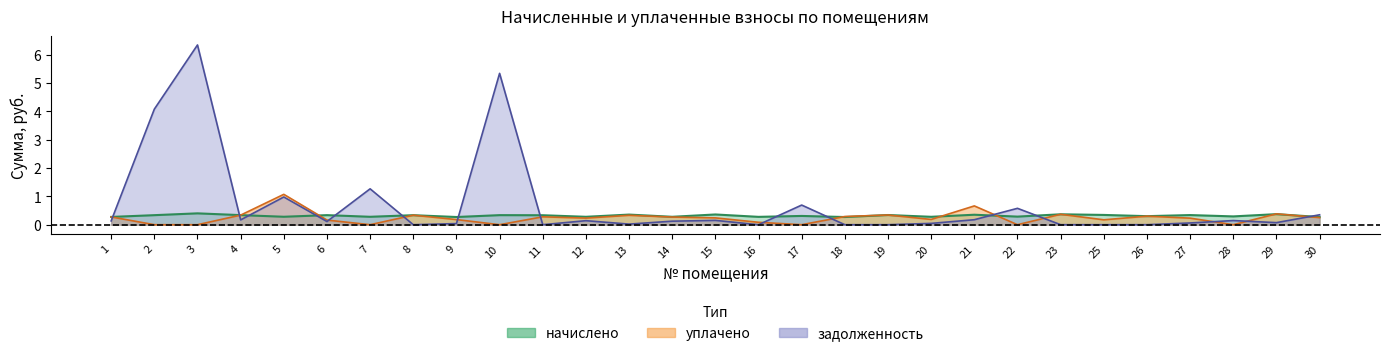

At which category does задолженность reach its first local valley?

4